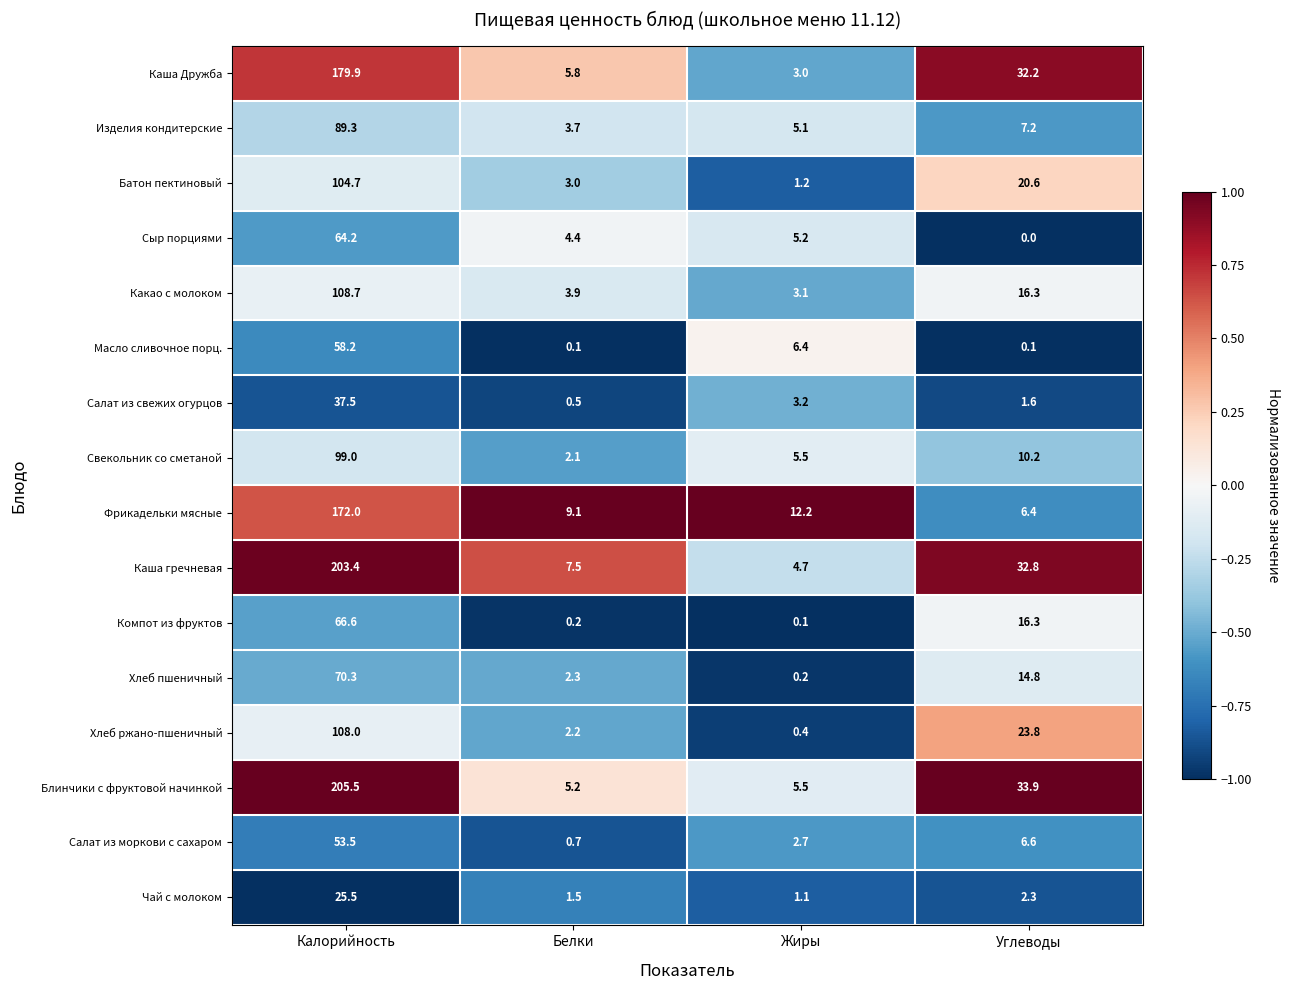

At which label does Сыр порциями reach its peak?

Калорийность